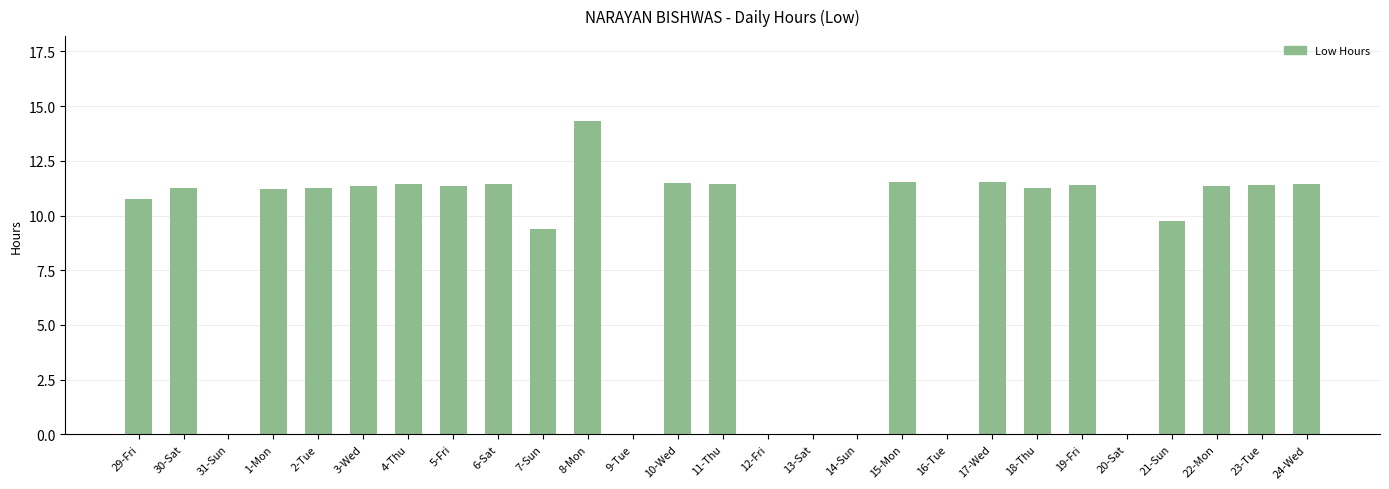

At which label does the data first exceed 11?

30-Sat